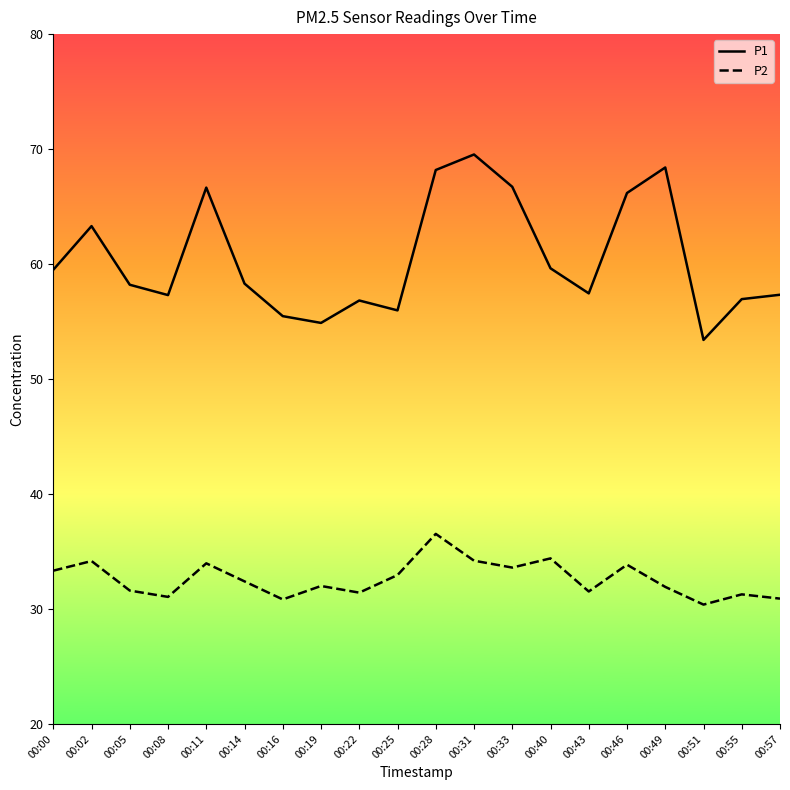

At which category does P1 reach its first local valley?

00:08